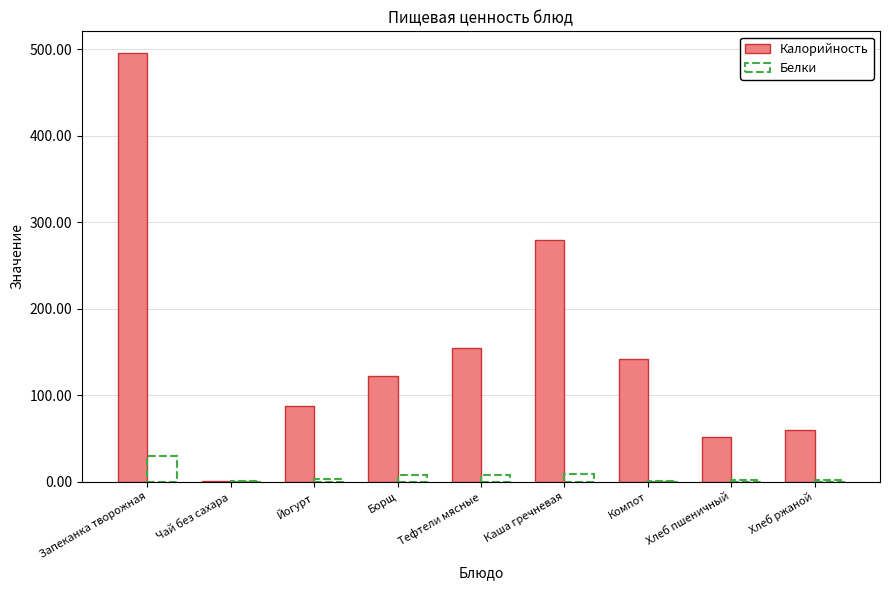

At which category is the sum across all series the highest?

Запеканка творожная